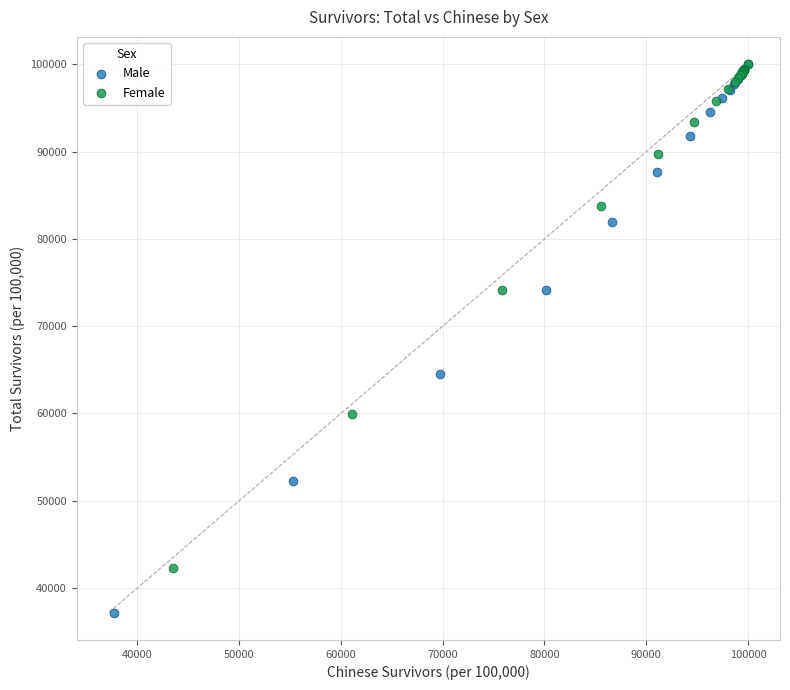

Which series reaches the minimum Y coordinate?

Male